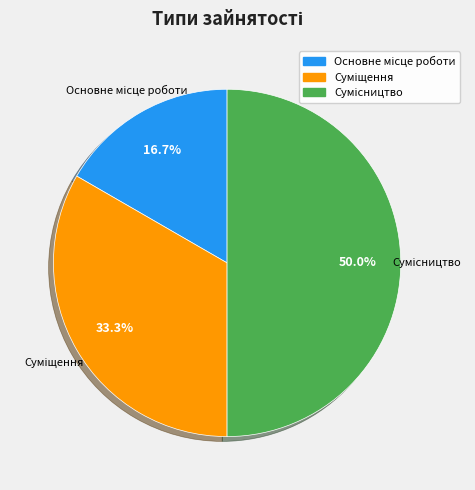

What percentage is the Сумісництво slice, to the nearest percent?

50%